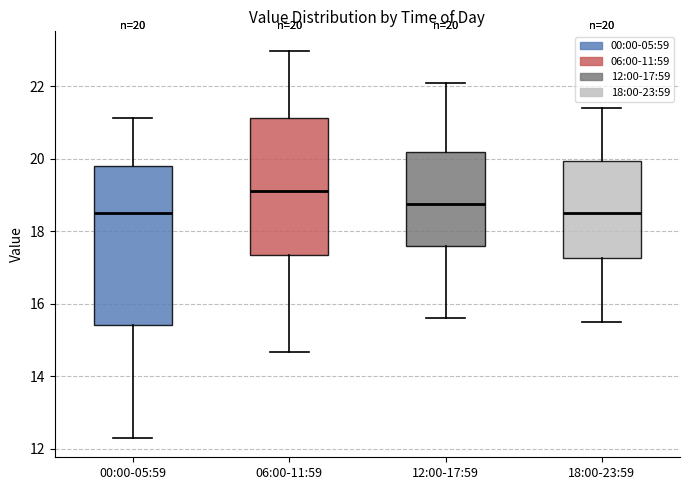

Comparing the boxes themselves (not the whiskers), which one is the tallest?

00:00-05:59